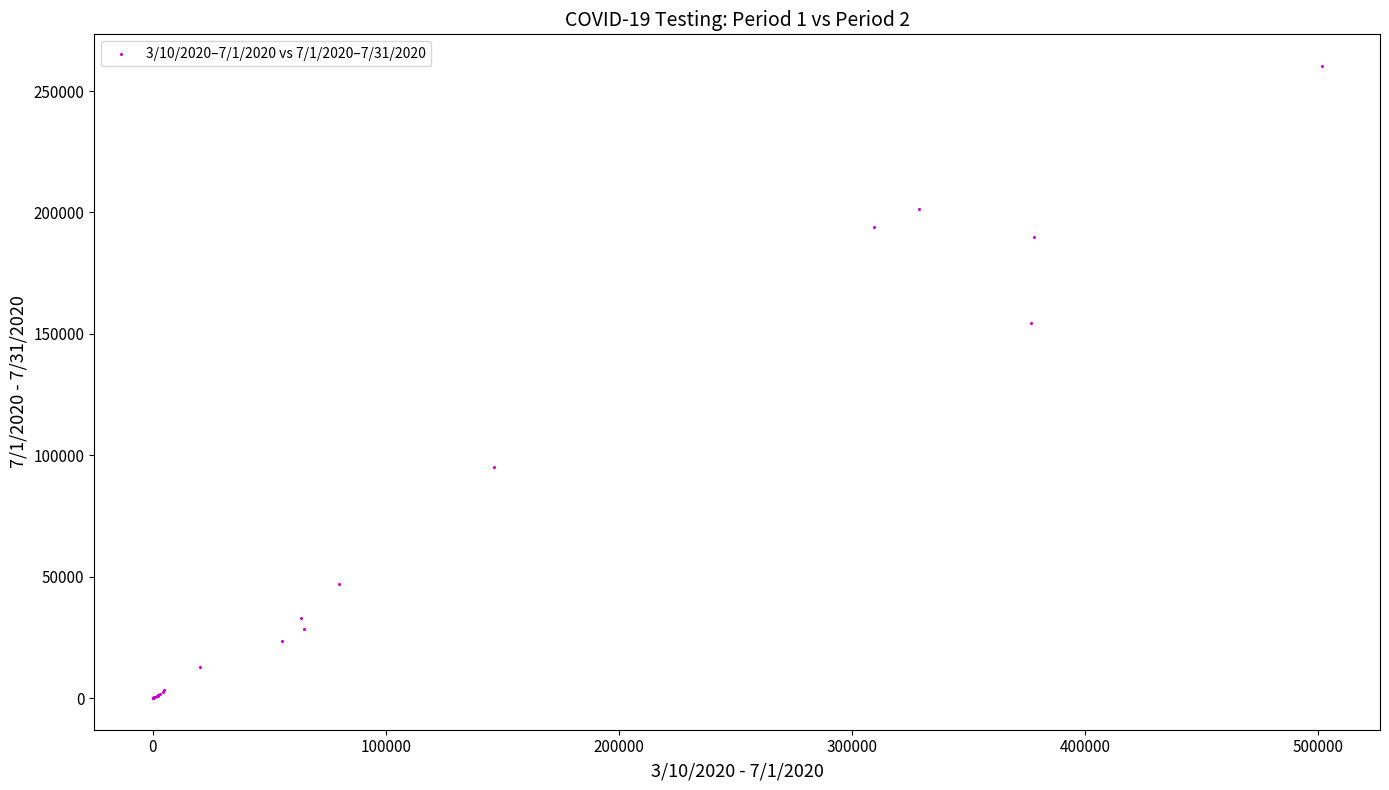

What Y value in the scatter plot is closest to 130163?

154342